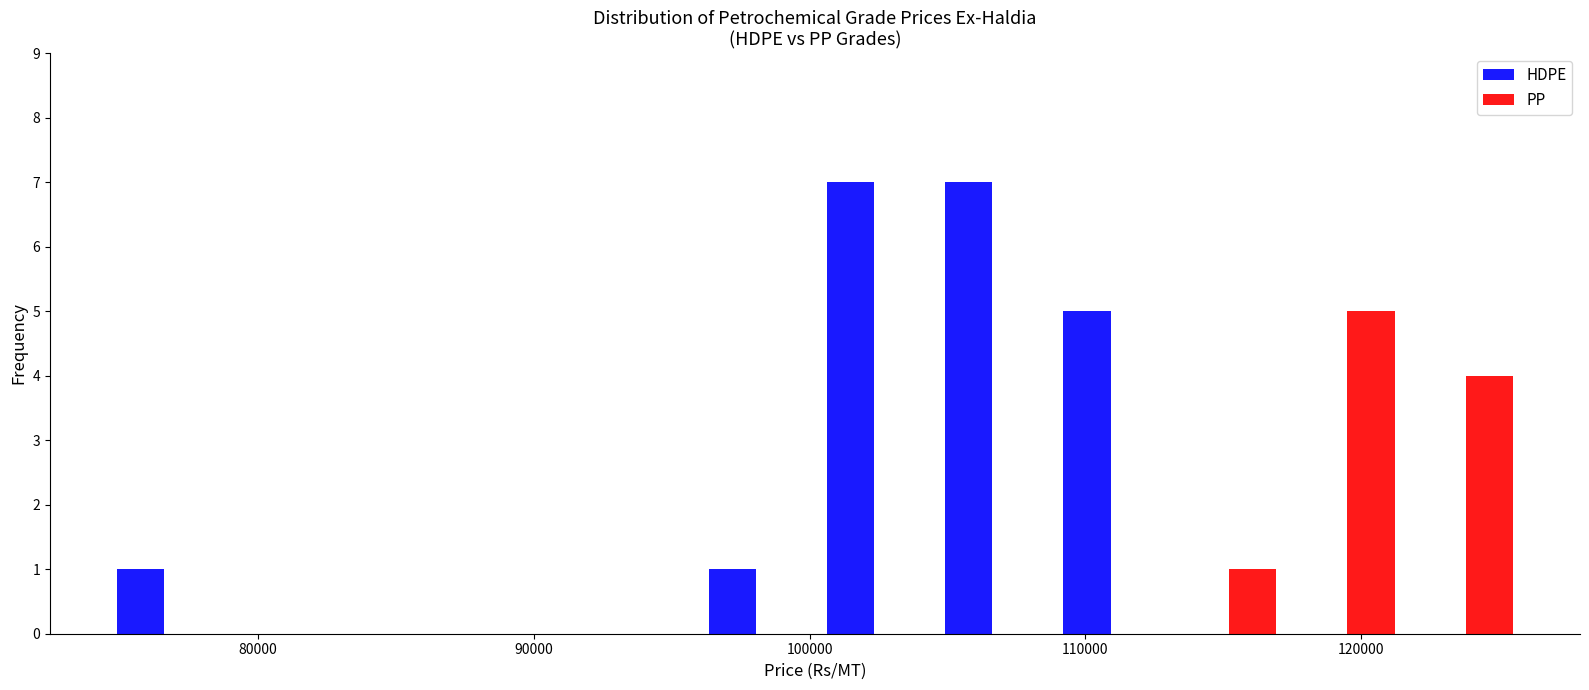

Reading left to right, transcribe this chart: for each range on the x-axis, give the height of each series' bar. Neither the bar edges nor the heights are printed on the chart, so give them approximately, as read against the axes.

74000 to 79000: HDPE=1	PP=0
79000 to 83000: HDPE=0	PP=0
83000 to 87000: HDPE=0	PP=0
87000 to 92000: HDPE=0	PP=0
92000 to 96000: HDPE=0	PP=0
96000 to 100000: HDPE=1	PP=0
100000 to 104000: HDPE=7	PP=0
104000 to 109000: HDPE=7	PP=0
109000 to 113000: HDPE=5	PP=0
113000 to 117000: HDPE=0	PP=1
117000 to 122000: HDPE=0	PP=5
122000 to 126000: HDPE=0	PP=4